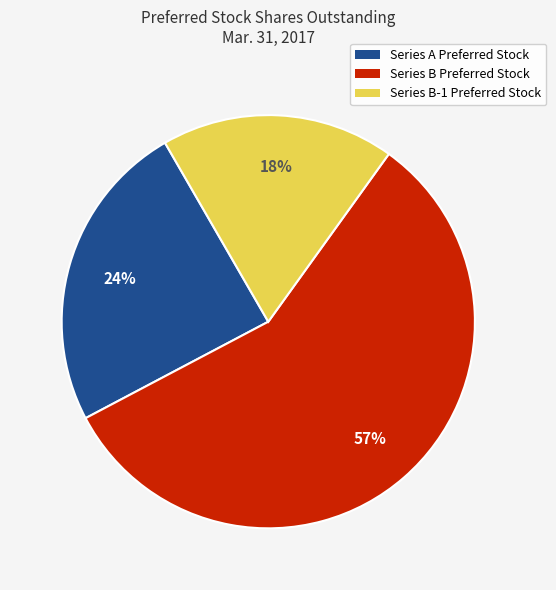

To the nearest percent, what is the difference between the largest and smallest slice percentages?

39%